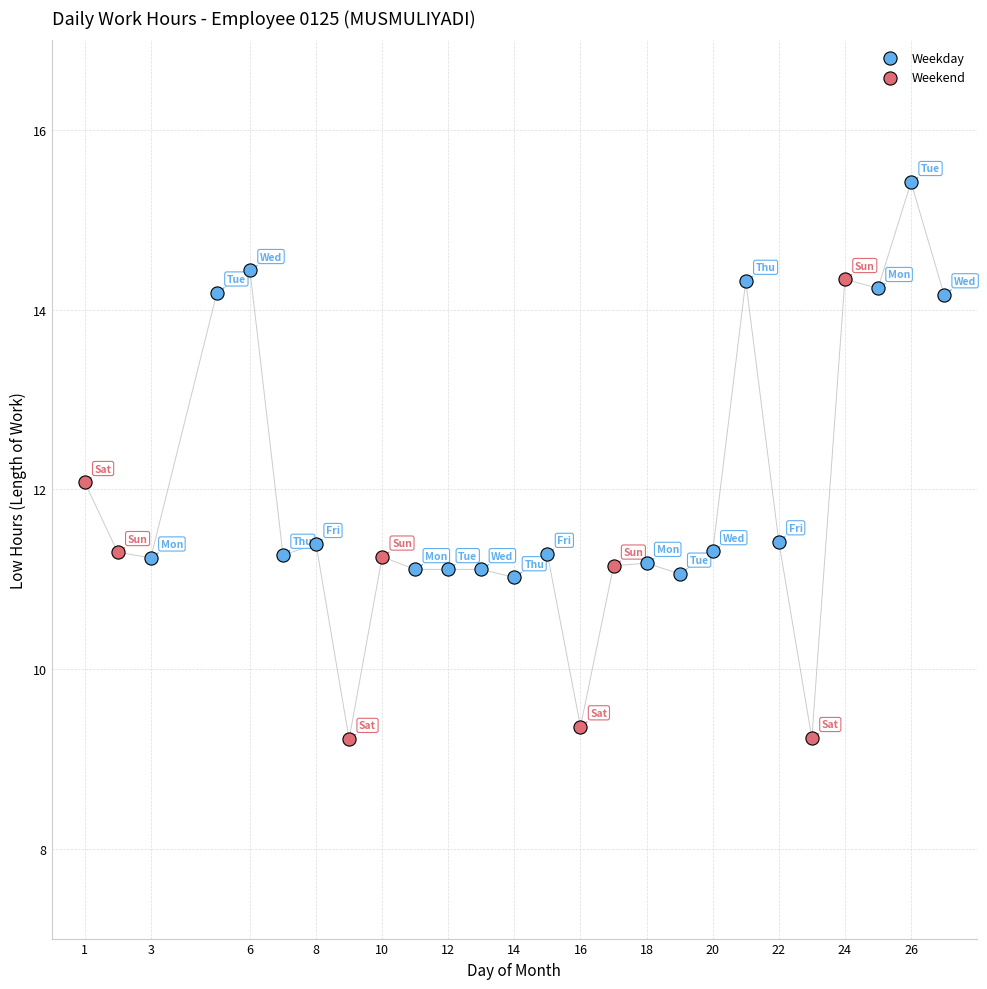

Which series reaches the maximum Y coordinate?

Weekday